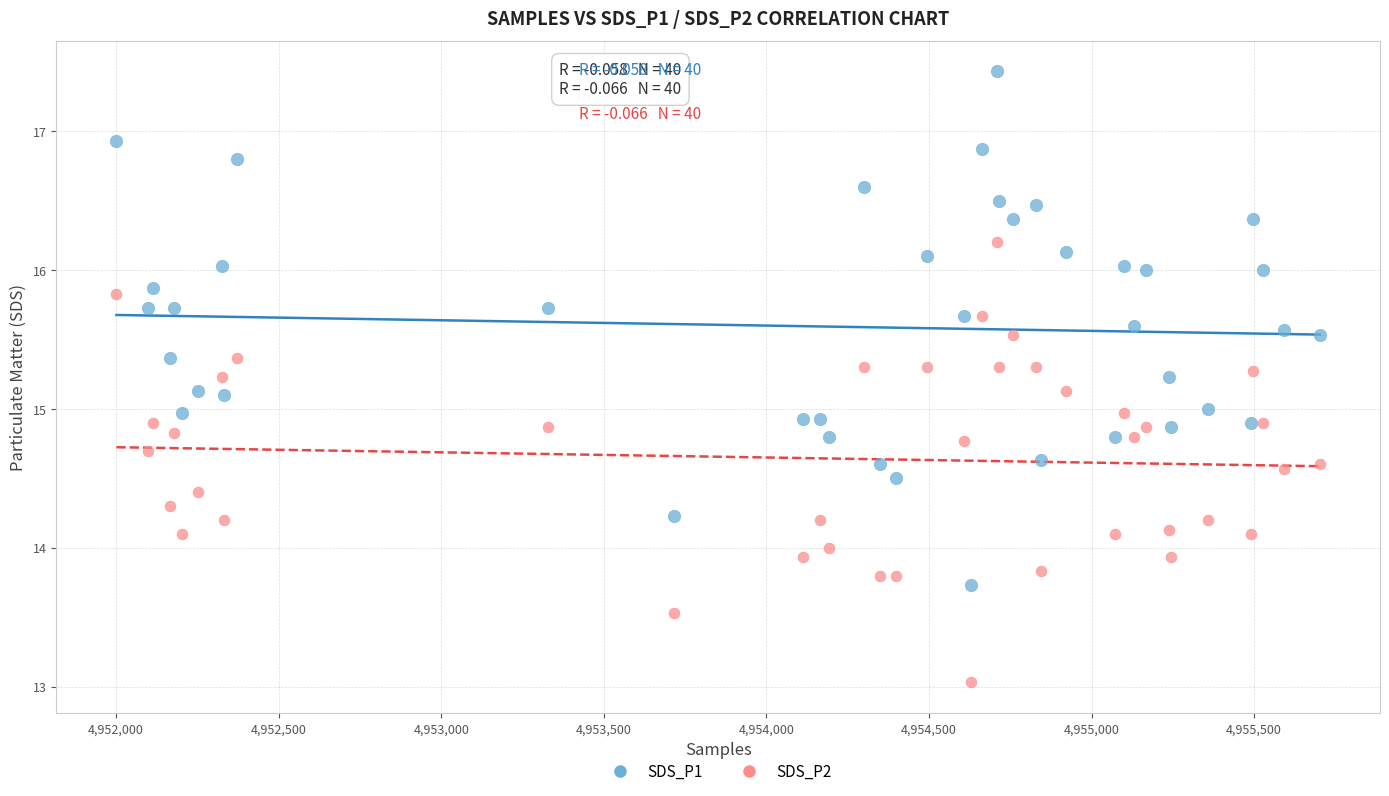

What is the X range (max minus min) for the scatter plot?

3701.0